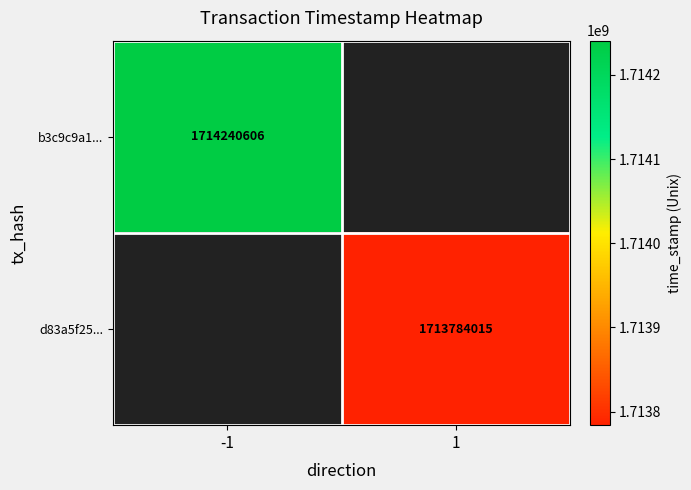

At how many categories does at least one series exceed 1713993123?

1